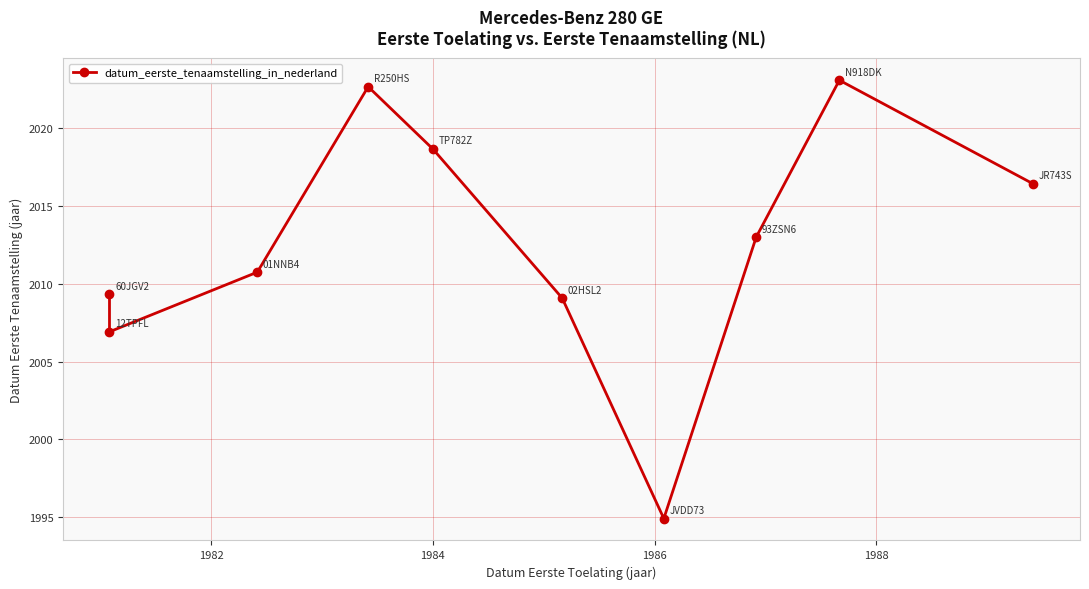

Count the number of data series in this chart.

1